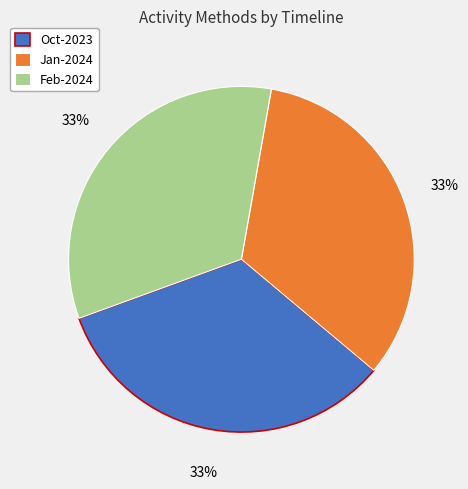

The Oct-2023 slice represents 40% of the pie. True or false?

False